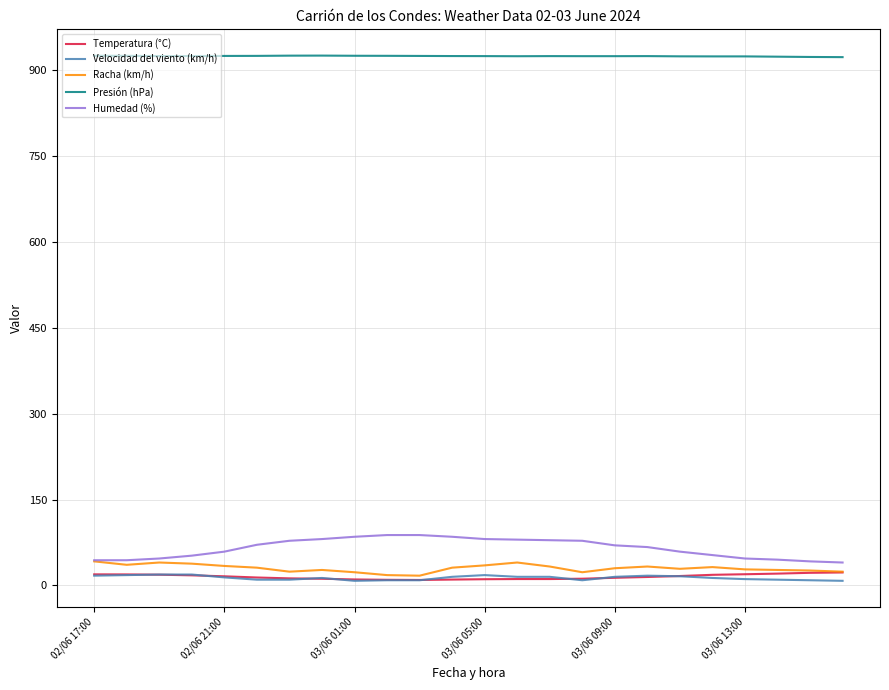

Which series has the largest total across all categories?

Presión (hPa)